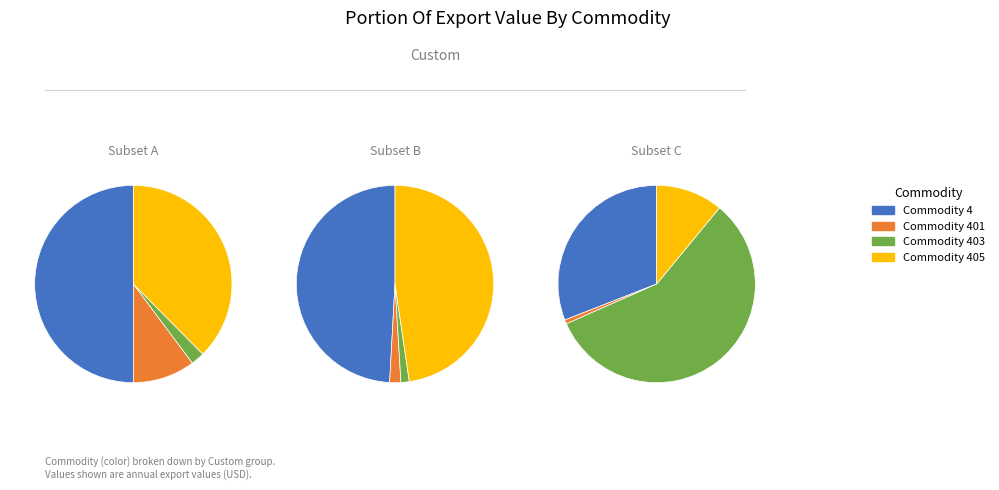

Count the number of slices in the pie.

4